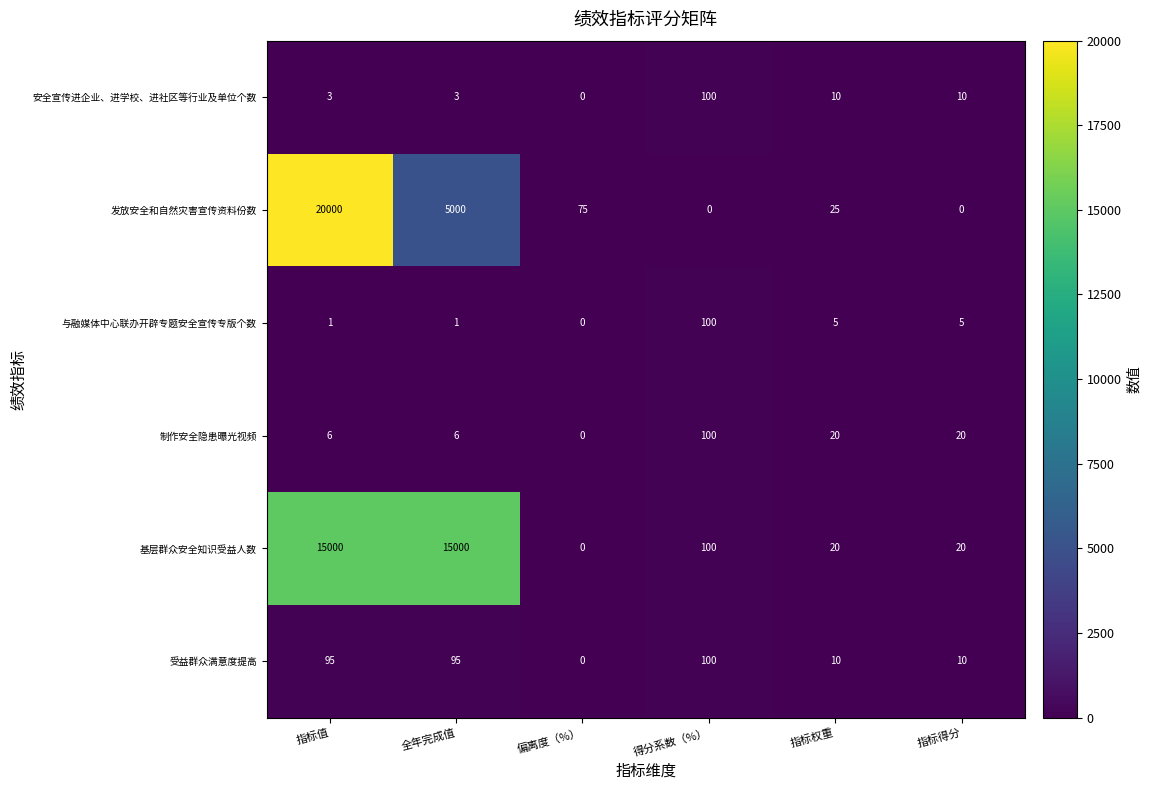

What is the maximum value shown in the chart?

20000